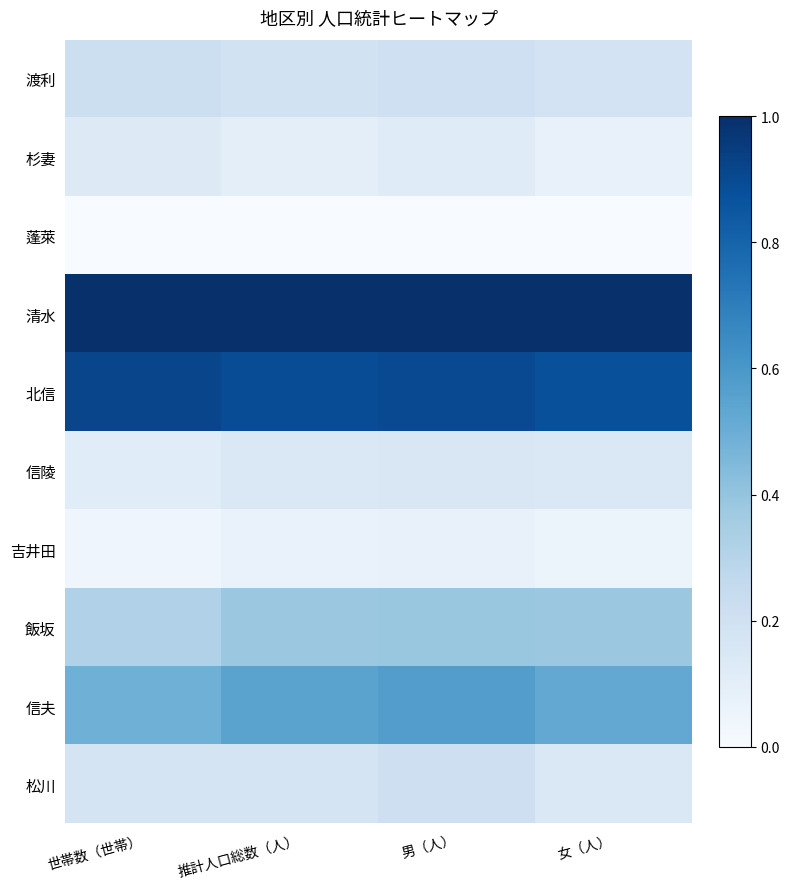

How many data points does each series have?

4